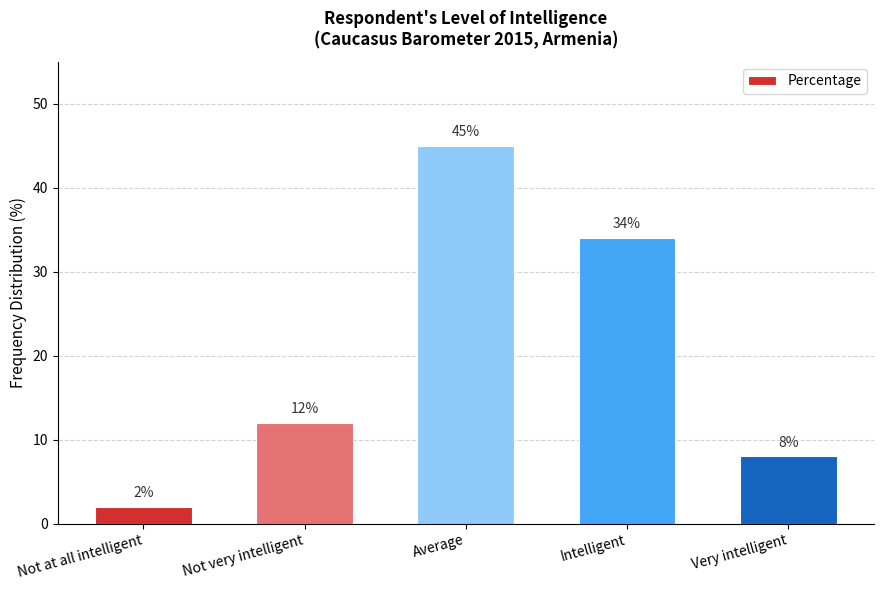

Which has a higher value, Not very intelligent or Intelligent?

Intelligent